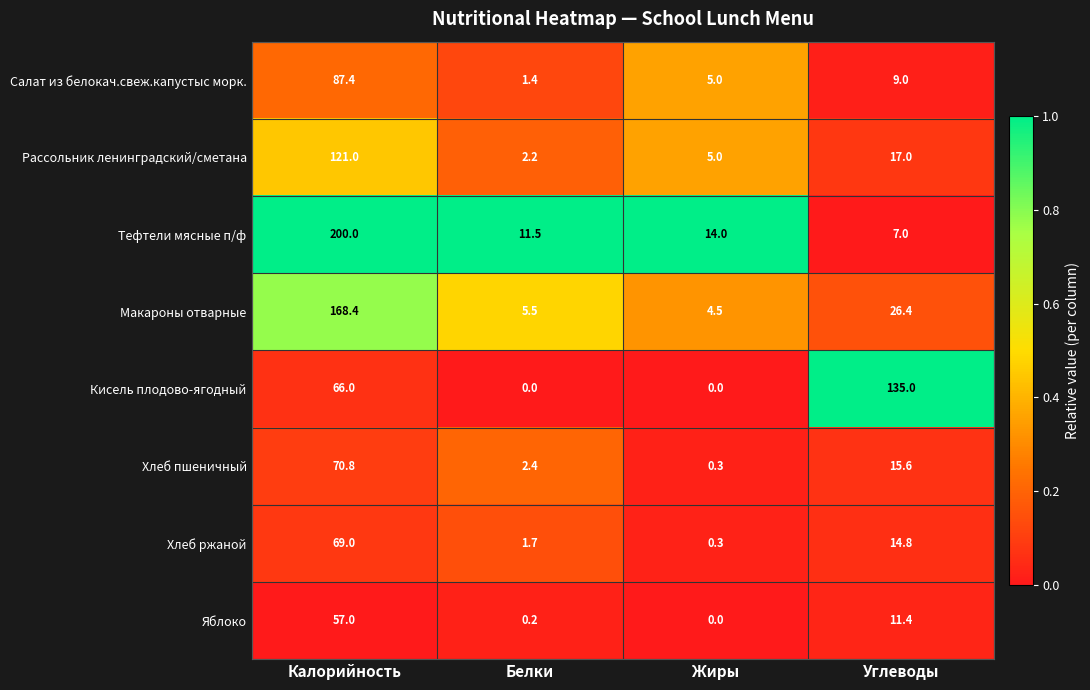

Rank the series at Углеводы from lowest to highest value.

Тефтели мясные п/ф, Салат из белокач.свеж.капустыс морк., Яблоко, Хлеб ржаной, Хлеб пшеничный, Рассольник ленинградский/сметана, Макароны отварные, Кисель плодово-ягодный